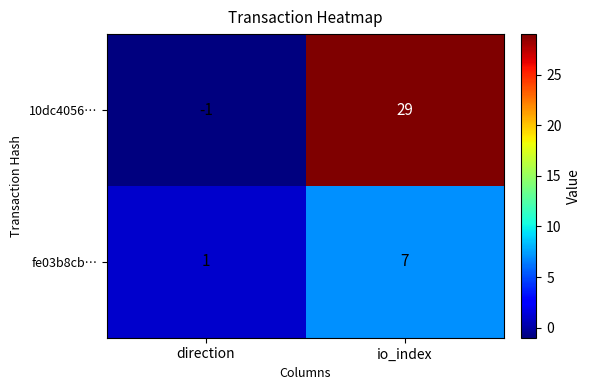

Where is 10dc4056… nearest to the value 14?

direction